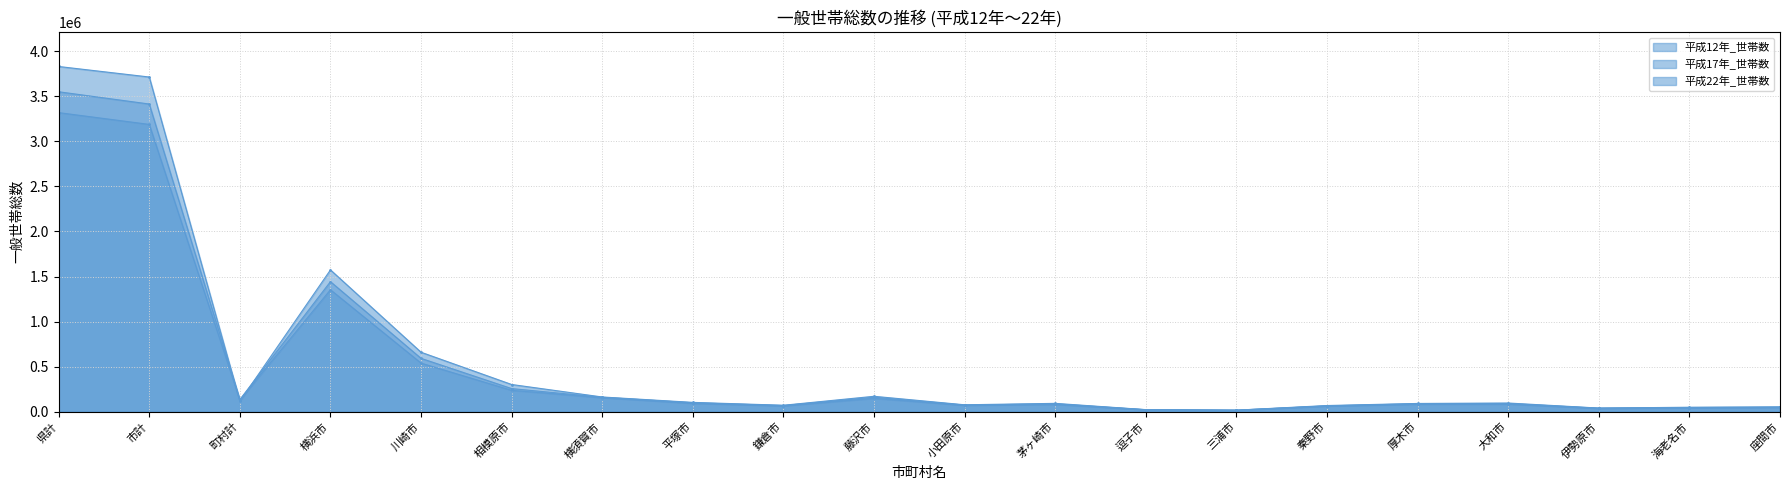

Is the value of 平成12年_世帯数 at 相模原市 greater than the value of 平成17年_世帯数 at 川崎市?

No